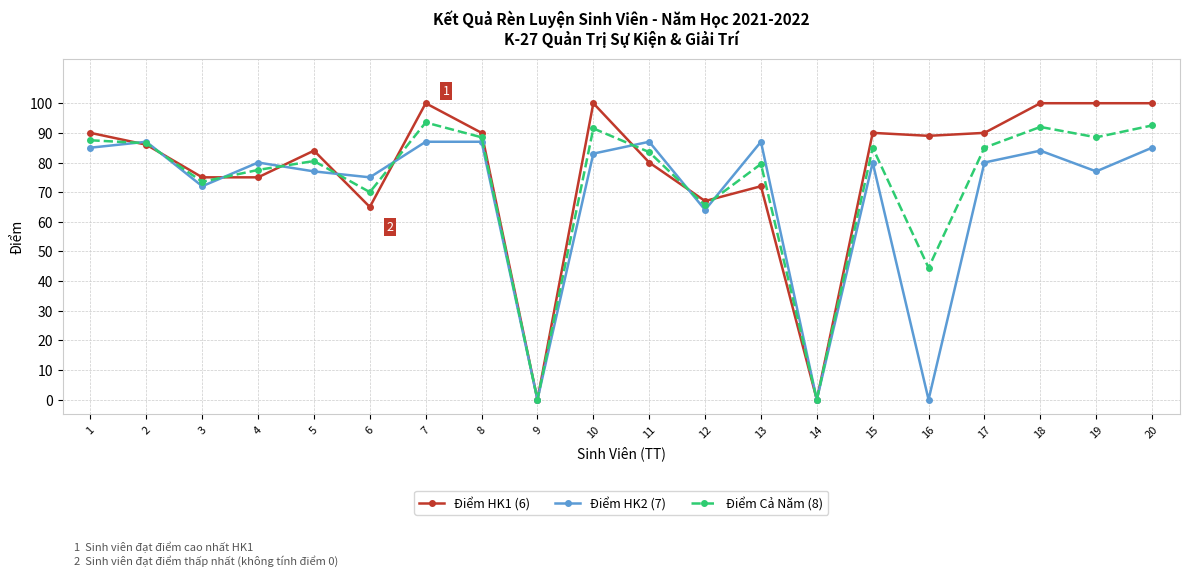

Does the chart have visible grid lines?

Yes